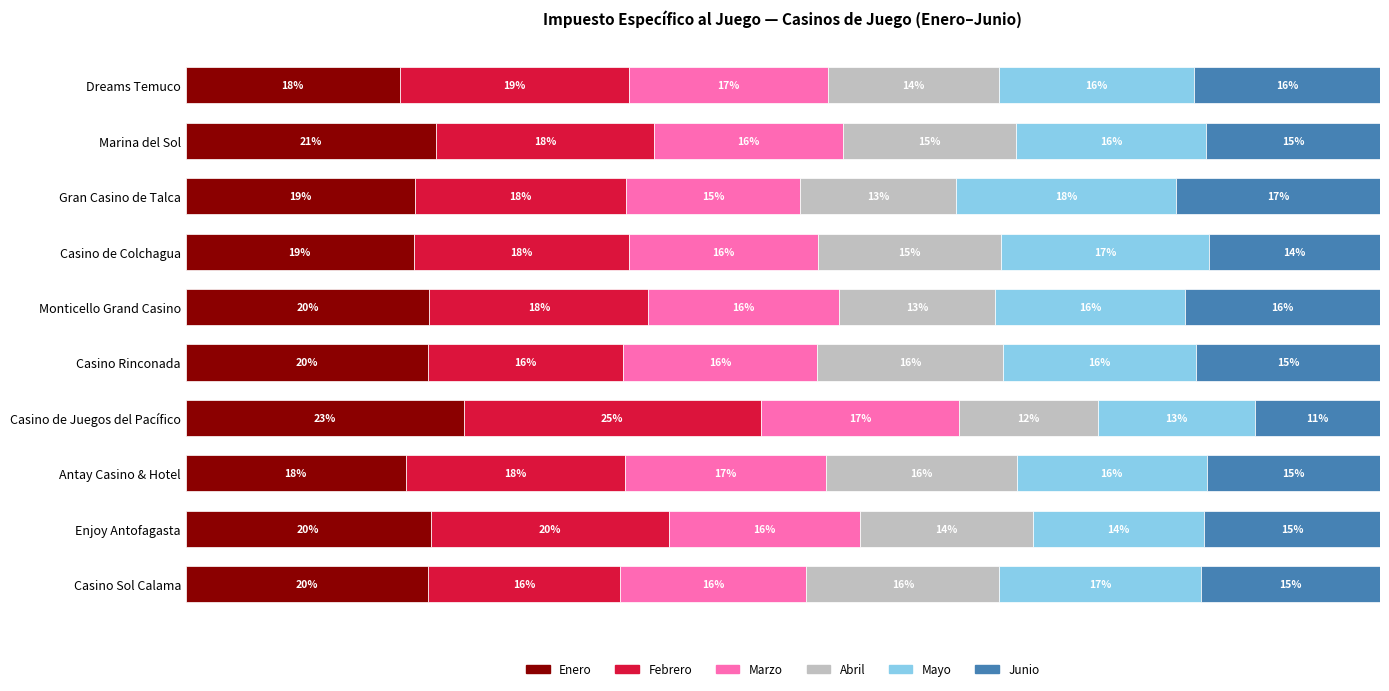

At which label does Enero reach its peak?

Casino de Juegos del Pacífico